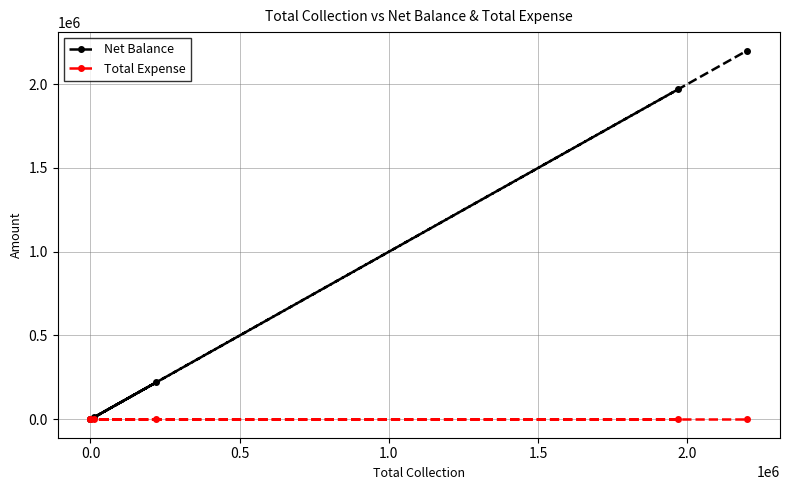

Is the value of Total Expense at −0.5 greater than the value of Net Balance at 2.0?

No